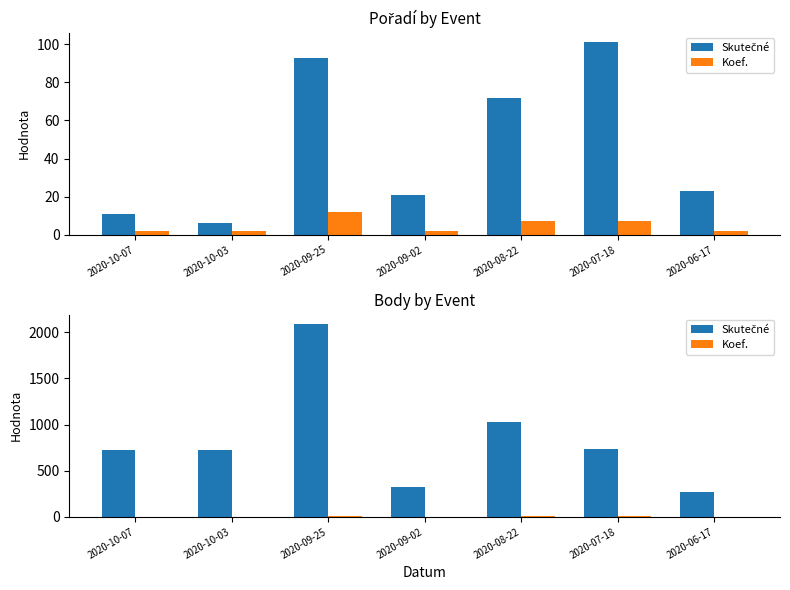

At which category is the sum across all series the highest?

2020-09-25